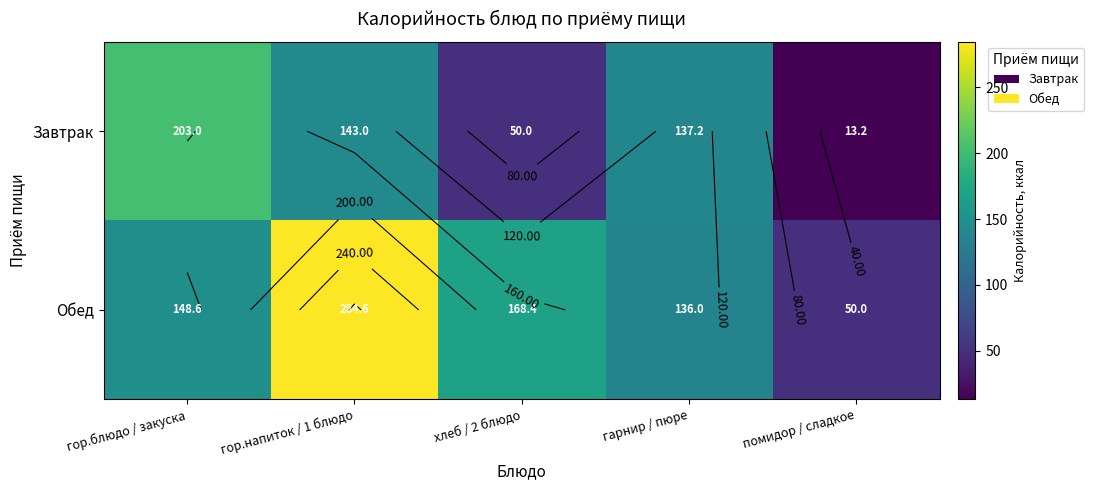

Which label corresponds to the smallest value in the chart?

помидор / сладкое